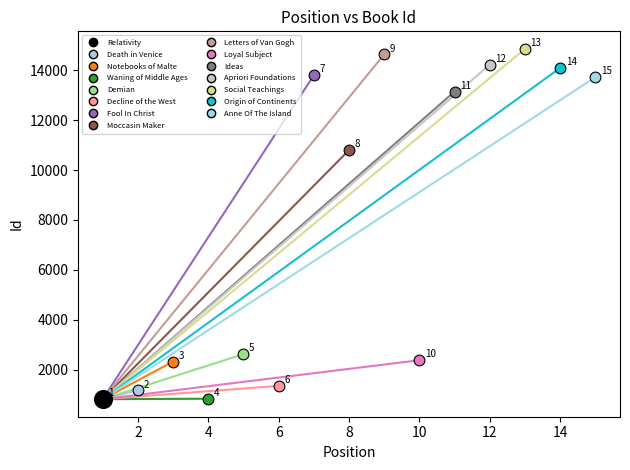

What are all the series names shown in the legend?

Relativity, Death in Venice, Notebooks of Malte, Waning of Middle Ages, Demian, Decline of the West, Fool In Christ, Moccasin Maker, Letters of Van Gogh, Loyal Subject, Ideas, Apriori Foundations, Social Teachings, Origin of Continents, Anne Of The Island